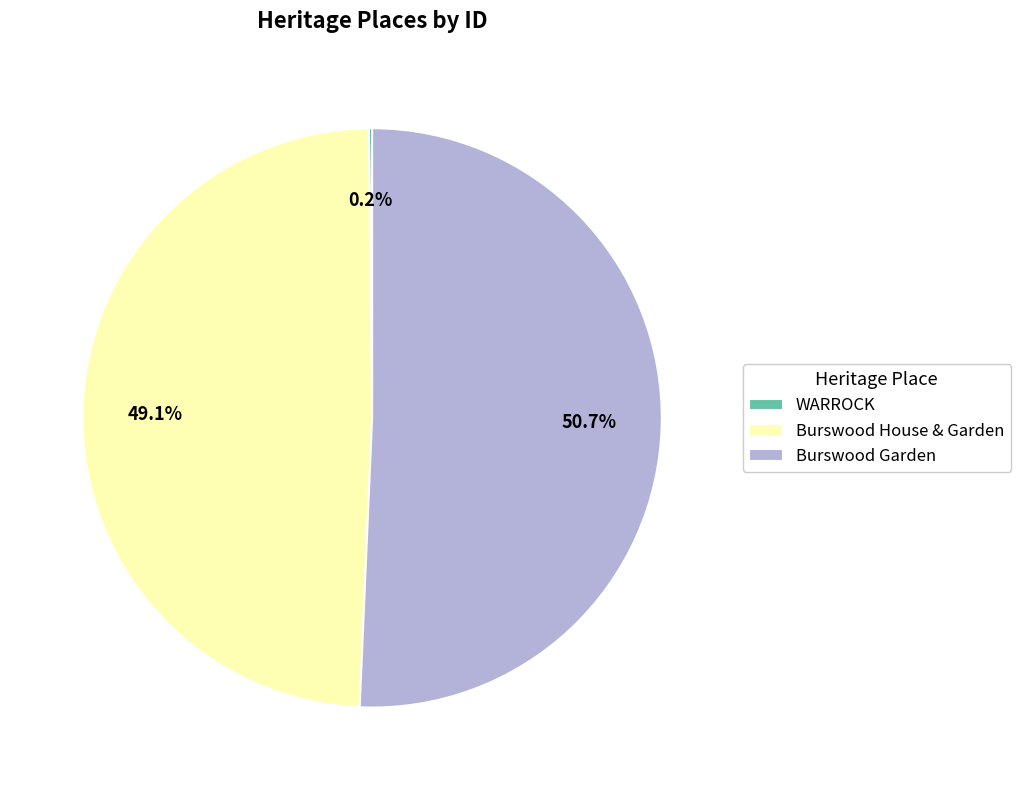

What is the largest slice in the pie chart?

Burswood Garden